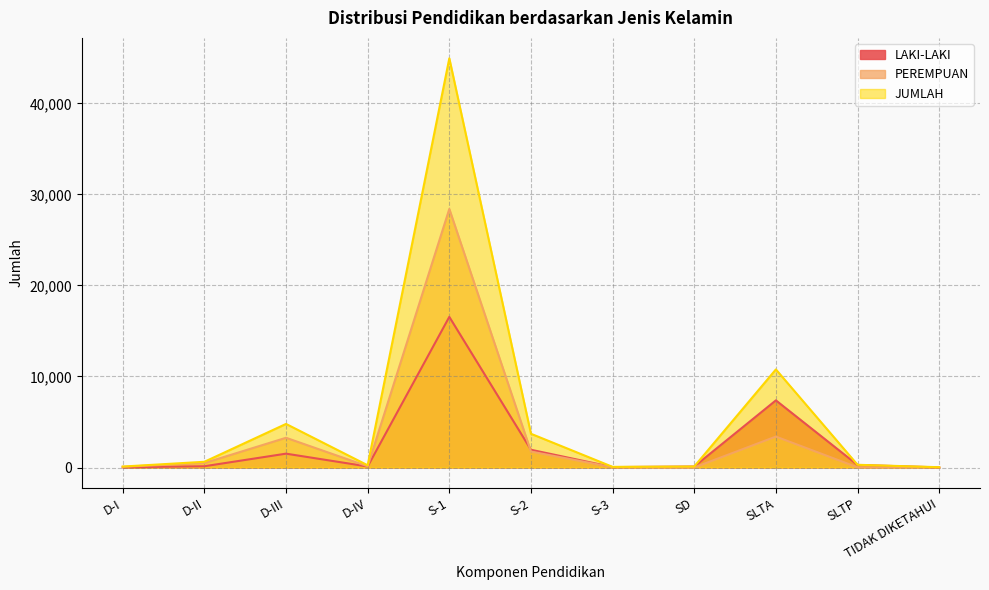

What is the lowest value of the JUMLAH series?

33